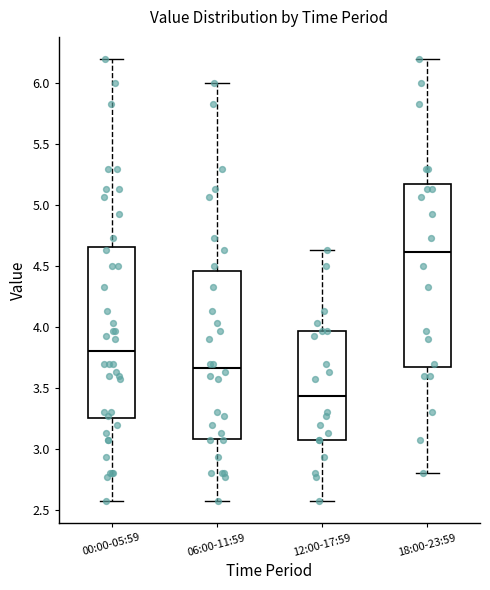

Reading left to right, read every box against the y-axis: the position of its median line, the range the box covers, and the ends of its whiskers. The values are not printed on the chart, so give them approximately, as read against the axis.

00:00-05:59: median 3.80, box 3.25 to 4.65, whiskers 2.55 to 6.20
06:00-11:59: median 3.65, box 3.10 to 4.45, whiskers 2.55 to 6.00
12:00-17:59: median 3.45, box 3.05 to 3.95, whiskers 2.55 to 4.65
18:00-23:59: median 4.60, box 3.70 to 5.15, whiskers 2.80 to 6.20